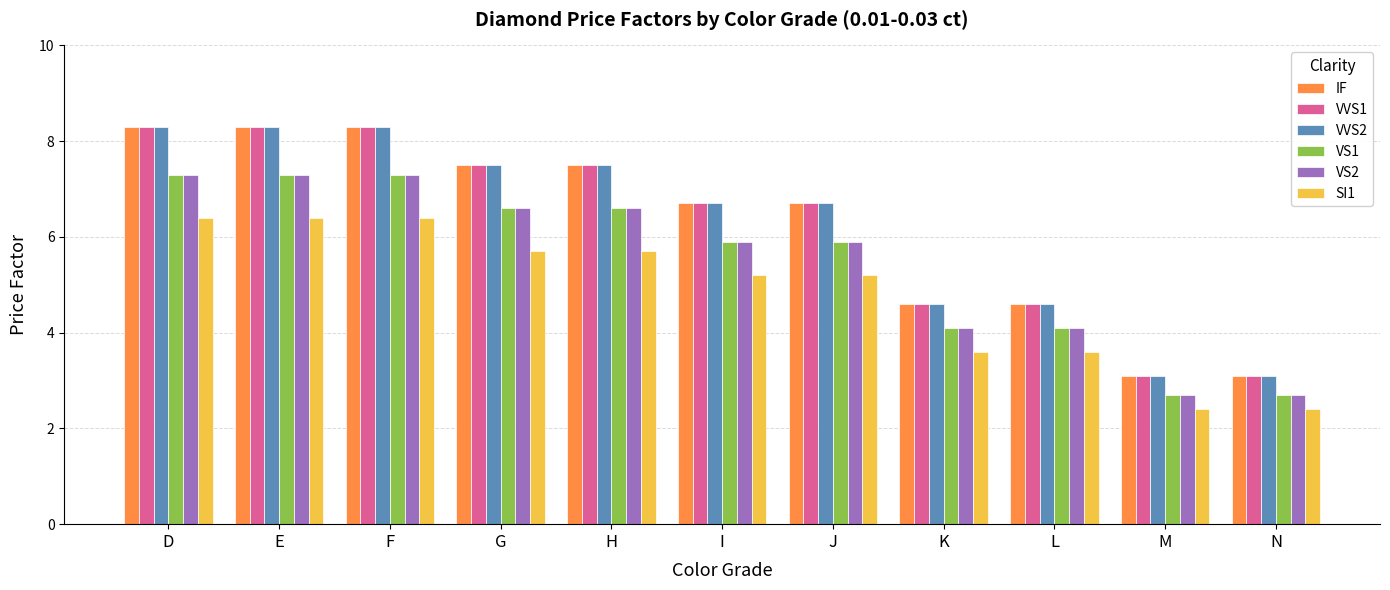

What is the spread (max minus min) of values at H?

1.8